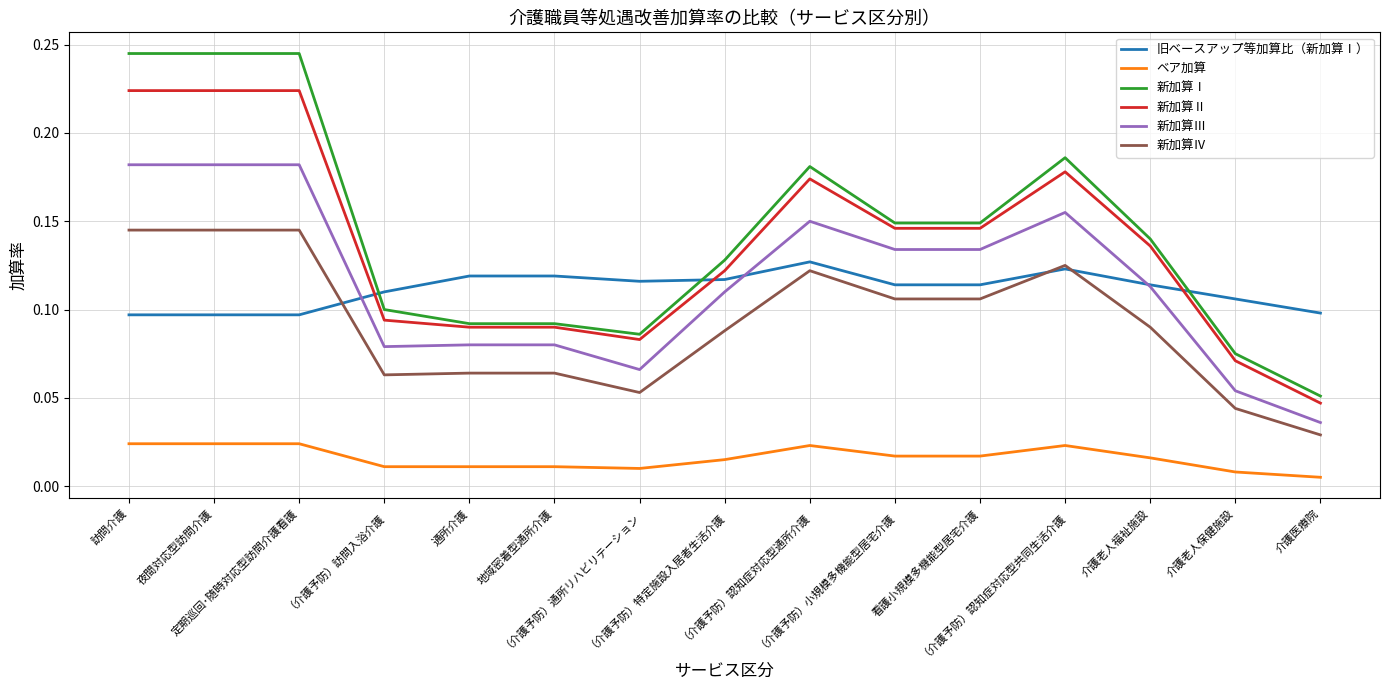

At （介護予防）訪問入浴介護, list the series in order from largest to smallest.

旧ベースアップ等加算比（新加算Ⅰ）, 新加算Ⅰ, 新加算Ⅱ, 新加算Ⅲ, 新加算Ⅳ, ベア加算